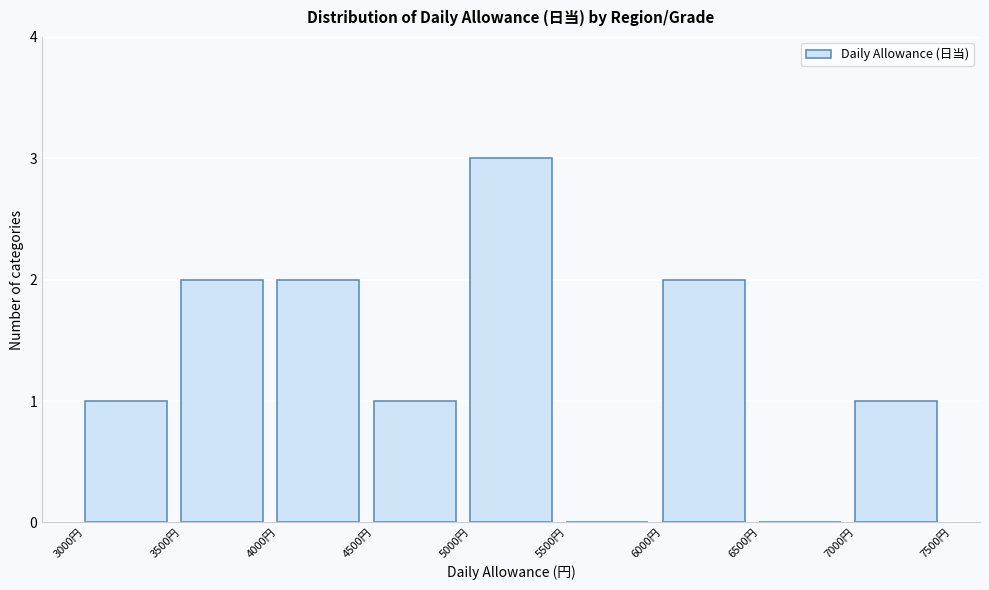

Over which range of the x-axis is the bar tallest?

5000 to 5500